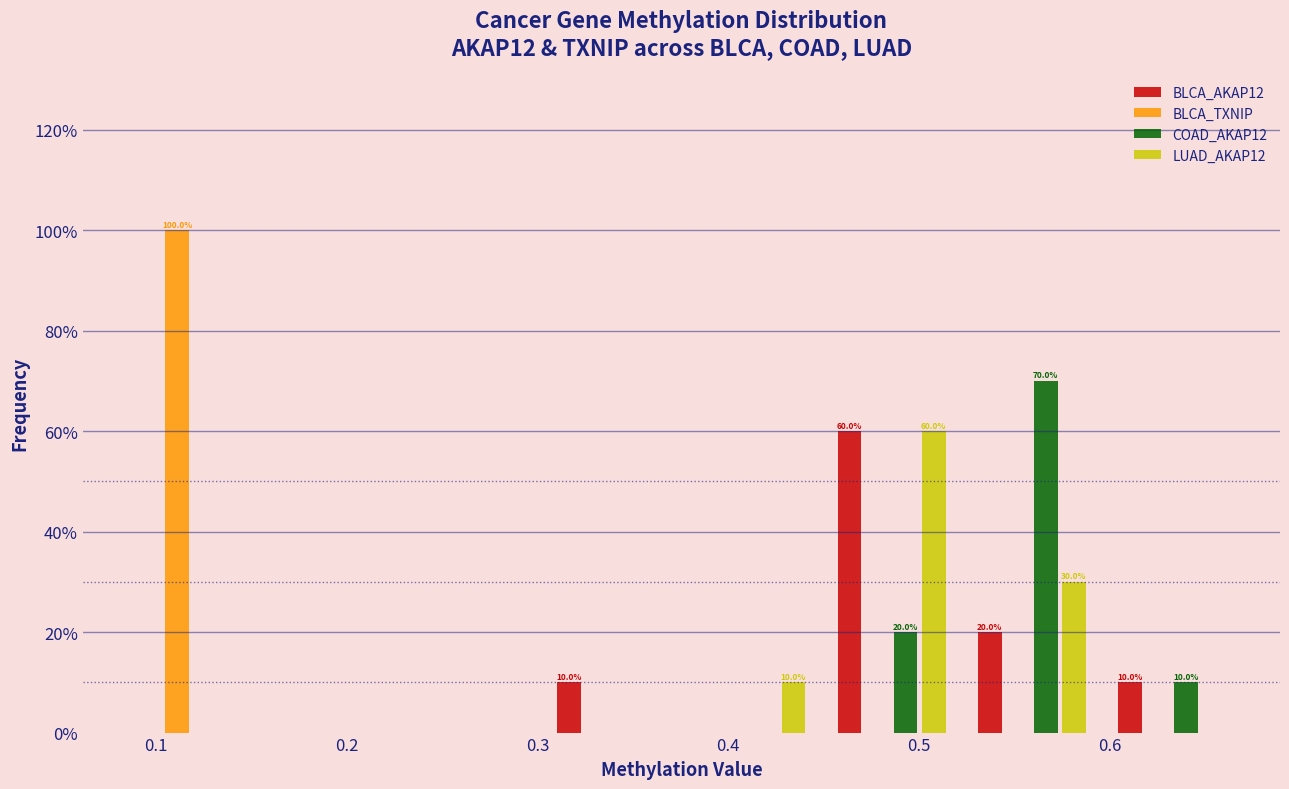

In the BLCA_AKAP12 series, which range on the x-axis has the tallest bar?

0.45 to 0.52